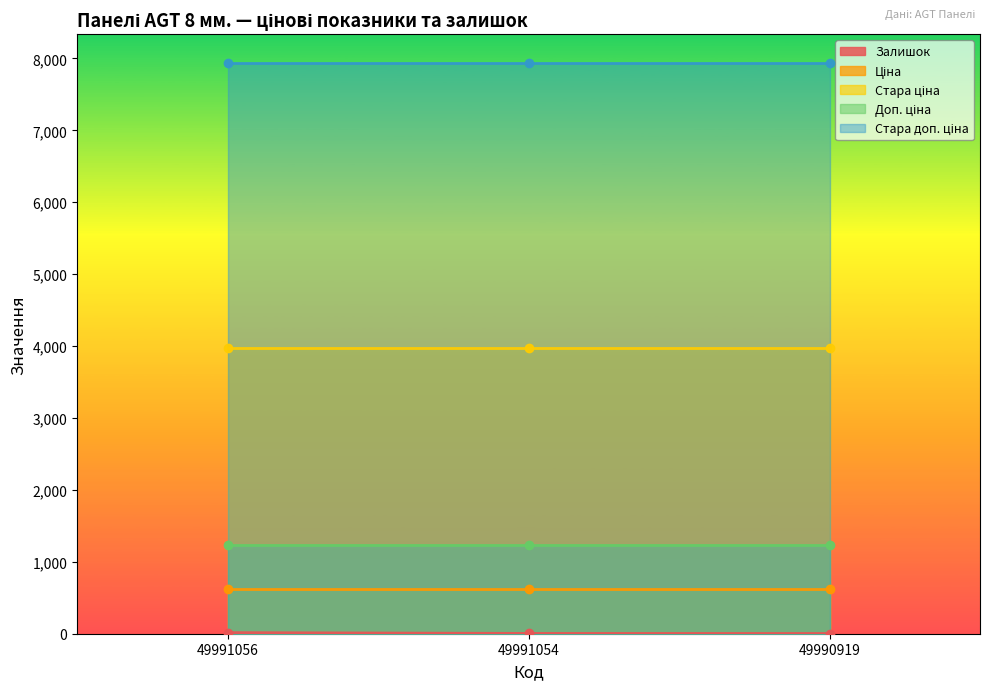

What is the lowest value of the Залишок series?

3